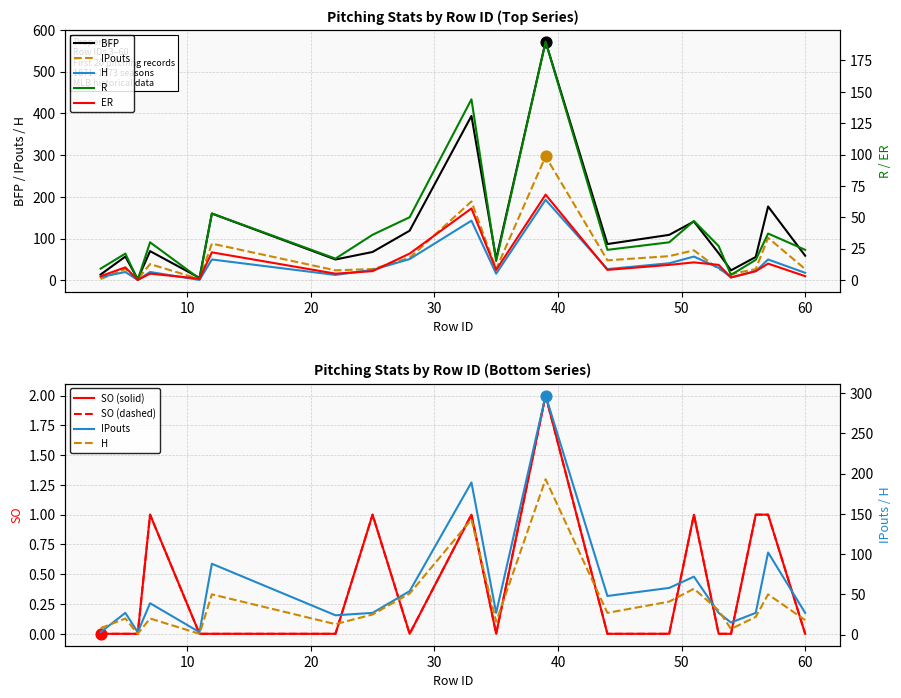

Which series has the largest total across all categories?

BFP